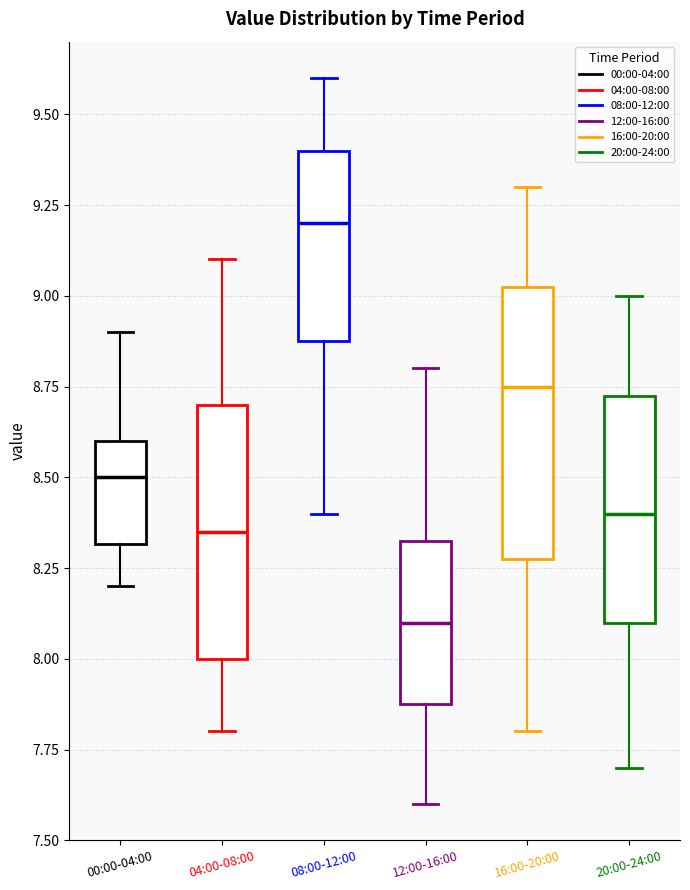

Reading left to right, read every box against the y-axis: the position of its median line, the range the box covers, and the ends of its whiskers. The values are not printed on the chart, so give them approximately, as read against the axis.

00:00-04:00: median 8.50, box 8.30 to 8.60, whiskers 8.20 to 8.90
04:00-08:00: median 8.35, box 8.00 to 8.70, whiskers 7.80 to 9.10
08:00-12:00: median 9.20, box 8.90 to 9.40, whiskers 8.40 to 9.60
12:00-16:00: median 8.10, box 7.90 to 8.35, whiskers 7.60 to 8.80
16:00-20:00: median 8.75, box 8.30 to 9.05, whiskers 7.80 to 9.30
20:00-24:00: median 8.40, box 8.10 to 8.75, whiskers 7.70 to 9.00